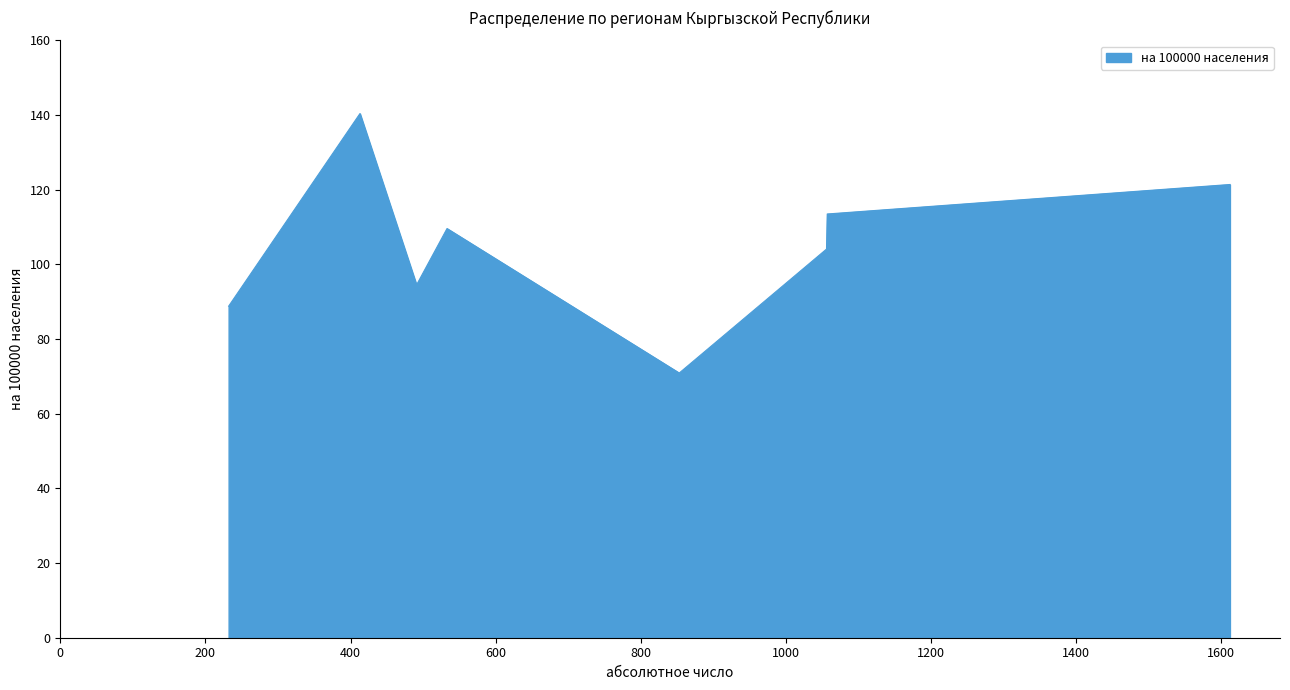

What is the difference between the maximum and minimum values?

69.5